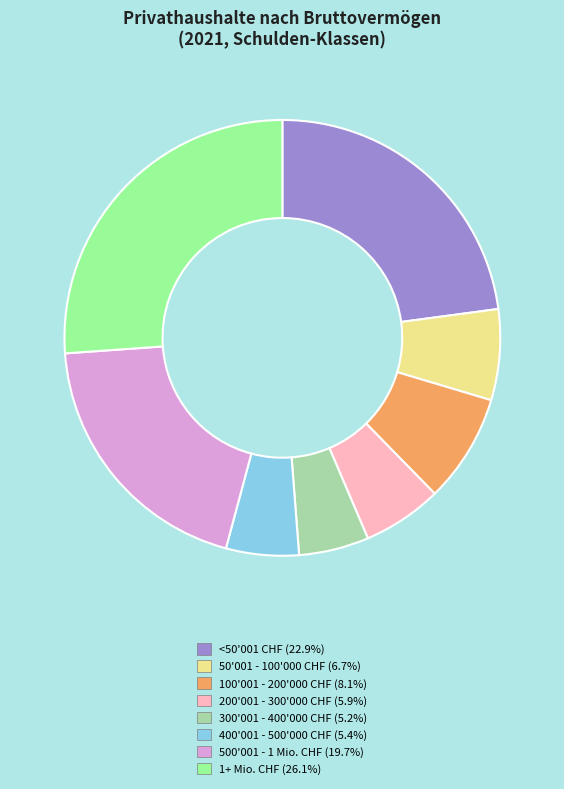

Which category has the biggest portion of the pie?

1+ Mio. CHF